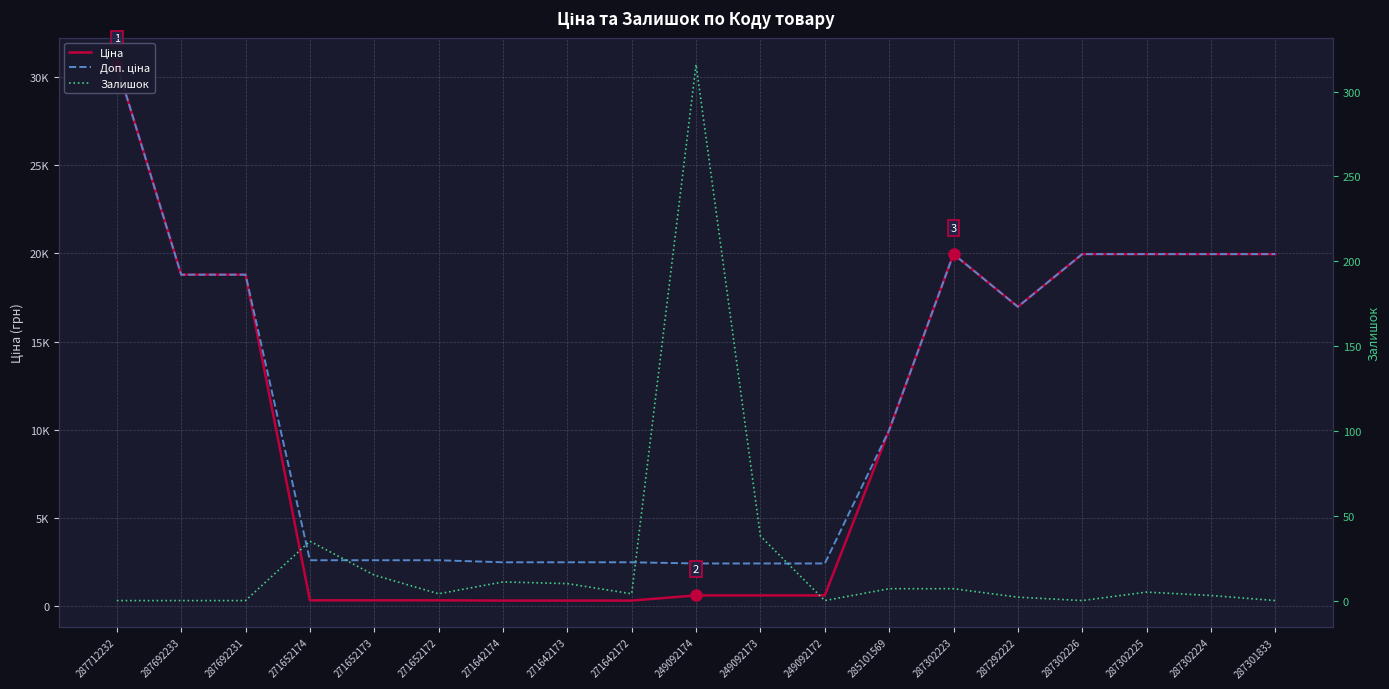

What are all the series names shown in the legend?

Ціна, Доп. ціна, Залишок